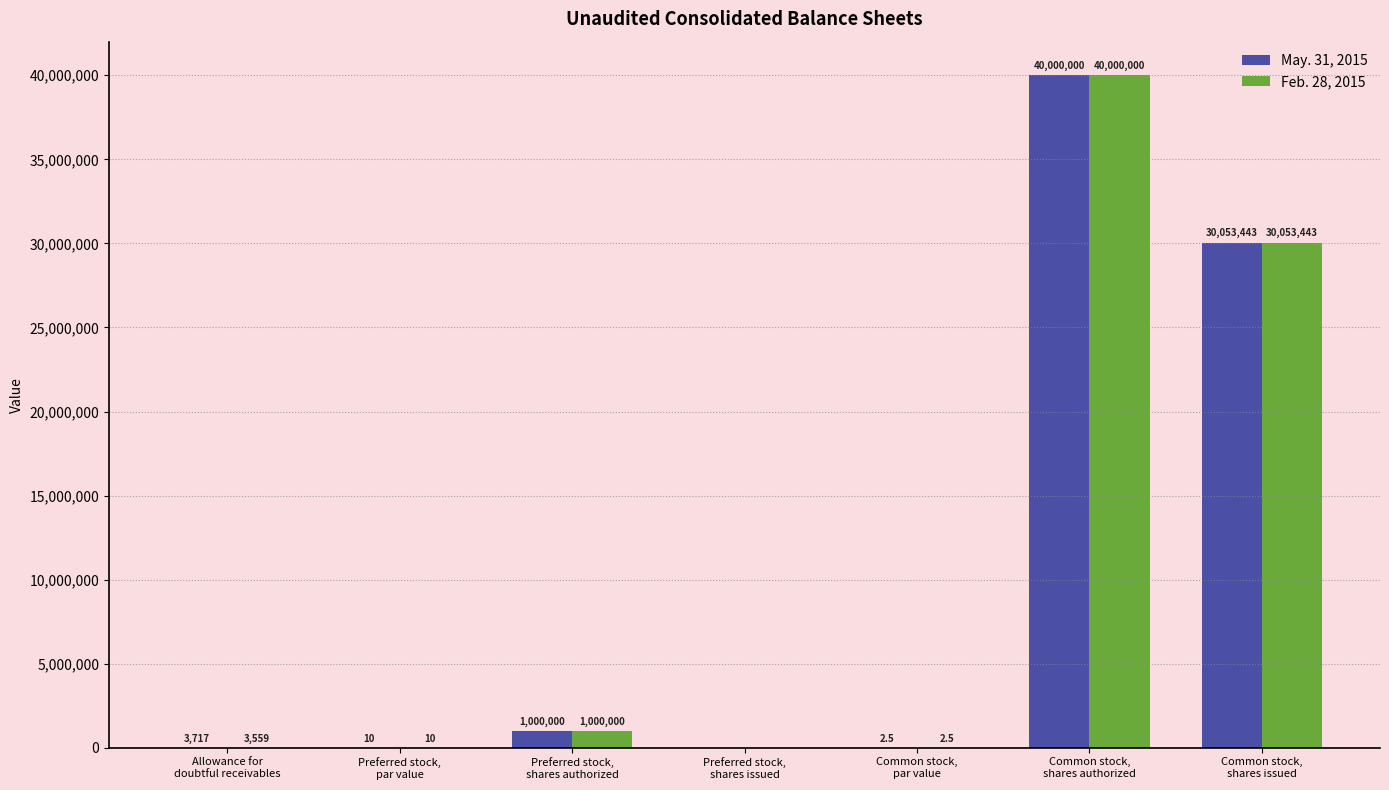

What is the highest value of the May. 31, 2015 series?

40000000.0